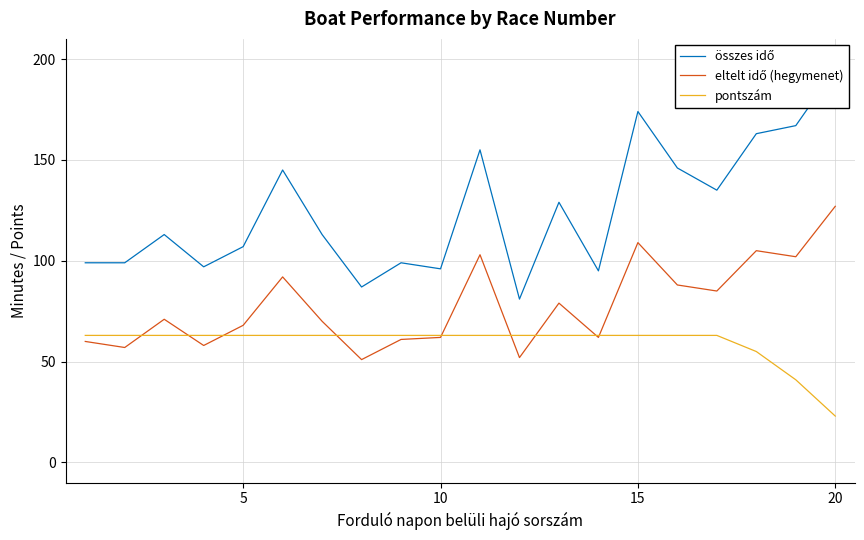

True or false: pontszám and összes idő intersect in this chart.

False